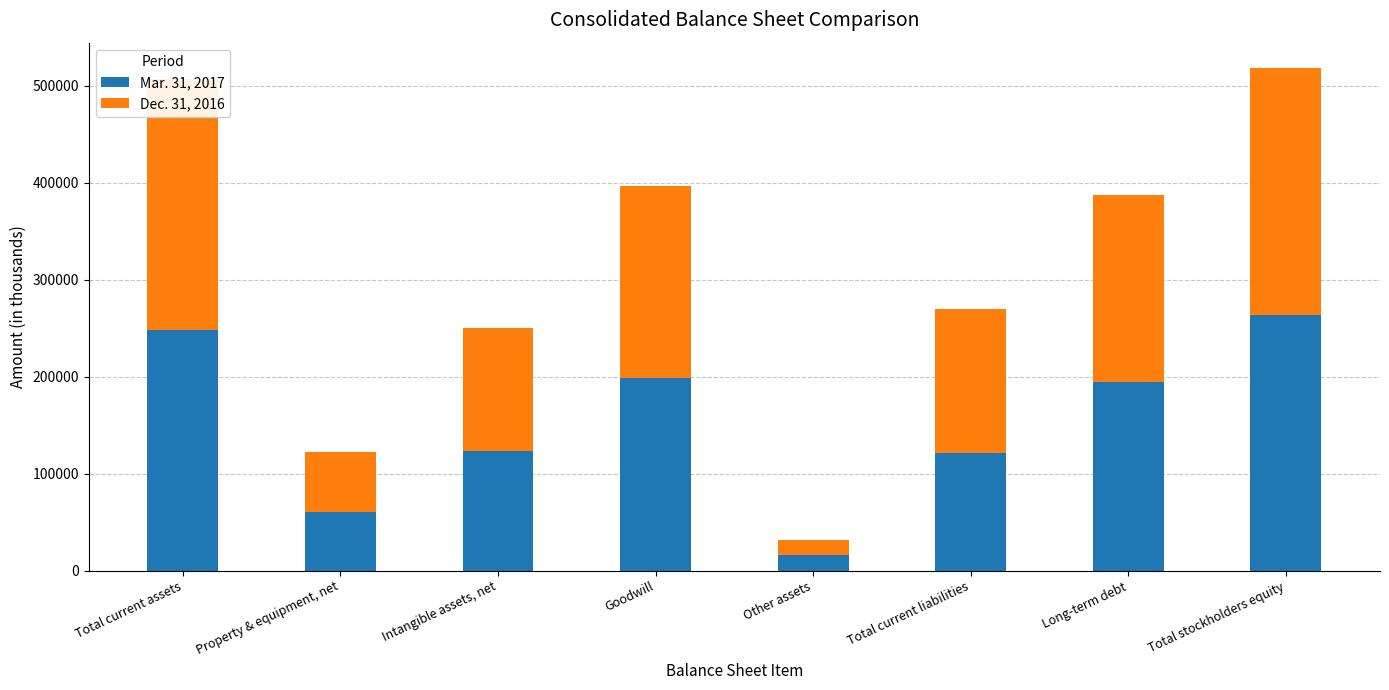

Rank the series by their maximum value, from highest to lowest.

Mar. 31, 2017, Dec. 31, 2016